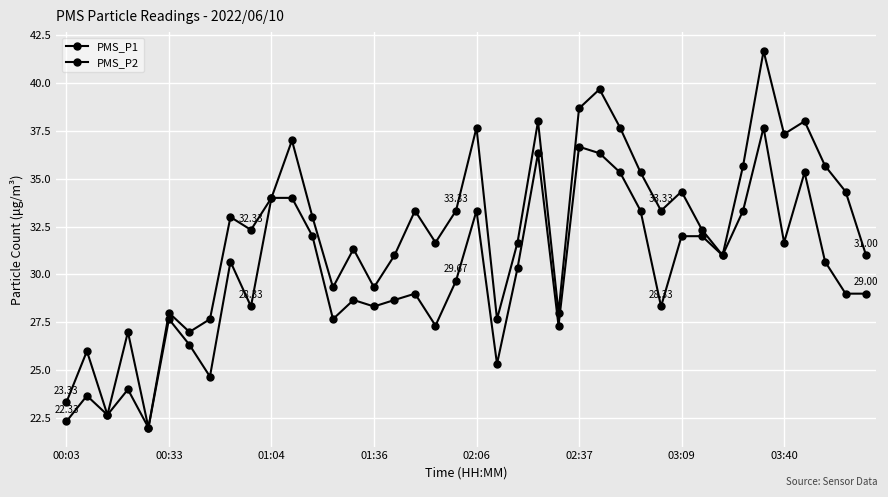

True or false: PMS_P2 and PMS_P1 cross at least once.

False